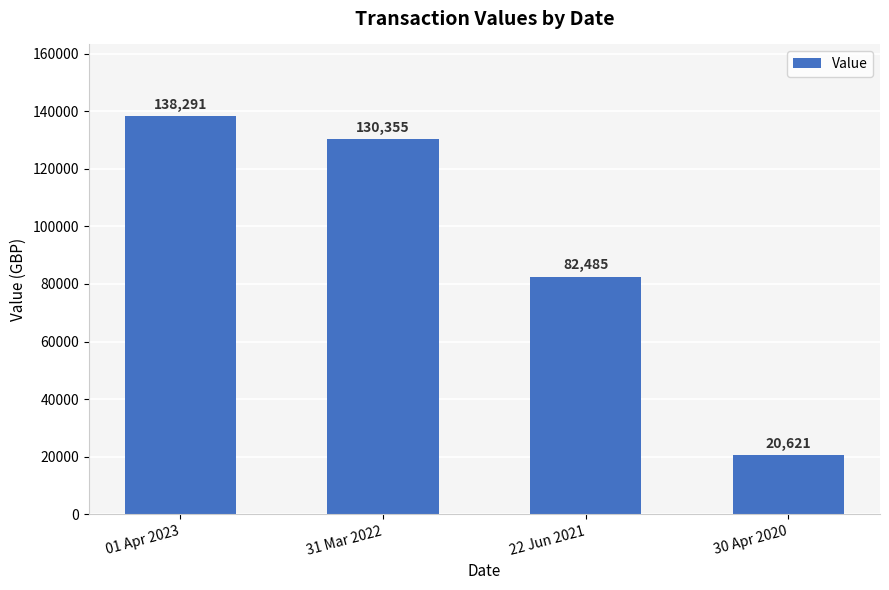

Which label corresponds to the smallest value in the chart?

30 Apr 2020